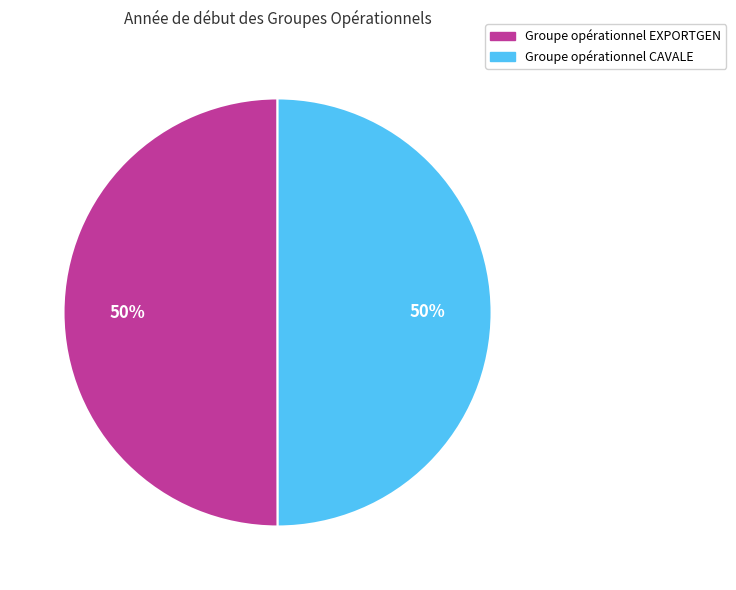

What is the ratio of the value at Groupe opérationnel CAVALE to the value at Groupe opérationnel EXPORTGEN?

1.0